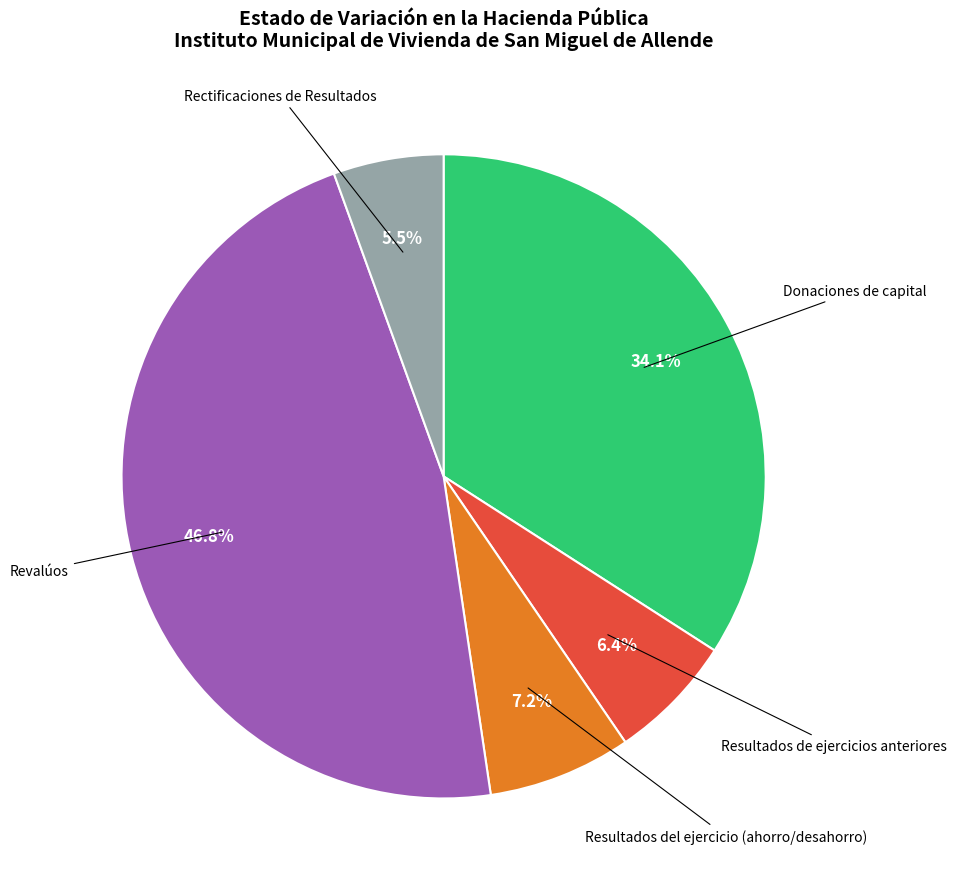

How many segments does this pie chart have?

5